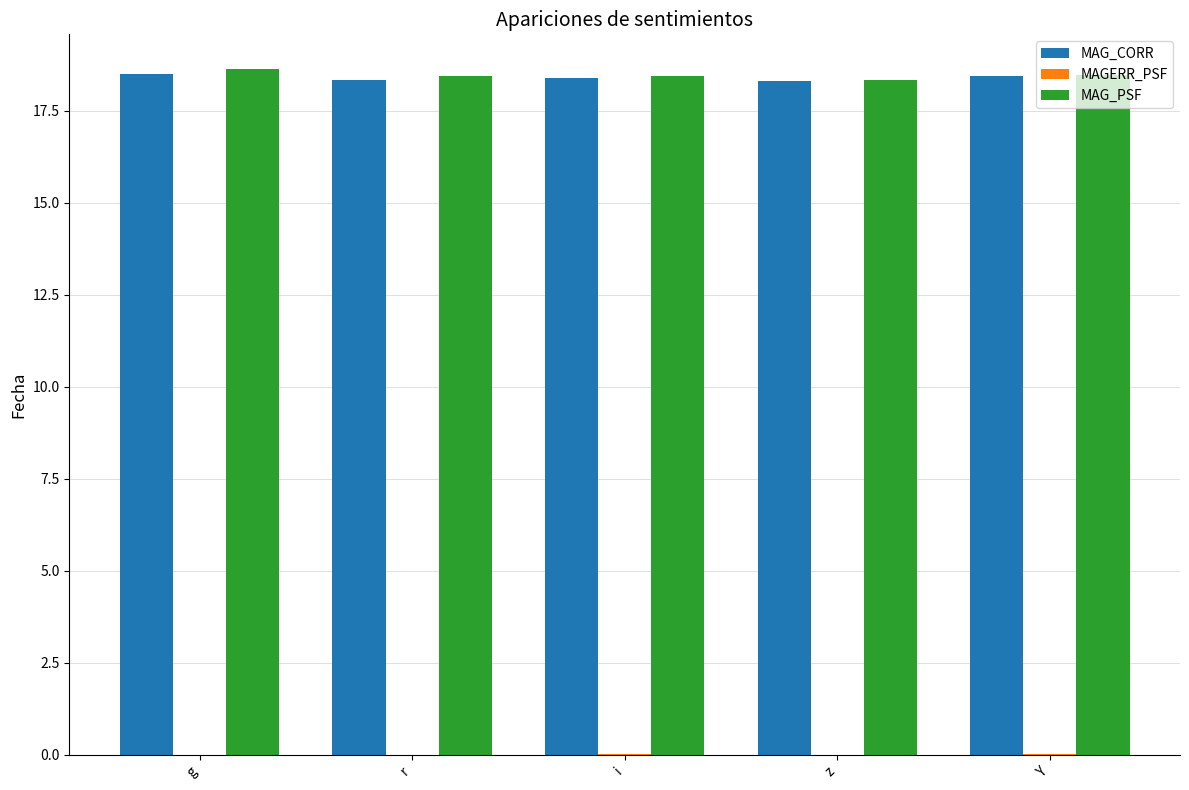

The value of MAG_PSF at g is 18.6. True or false?

True